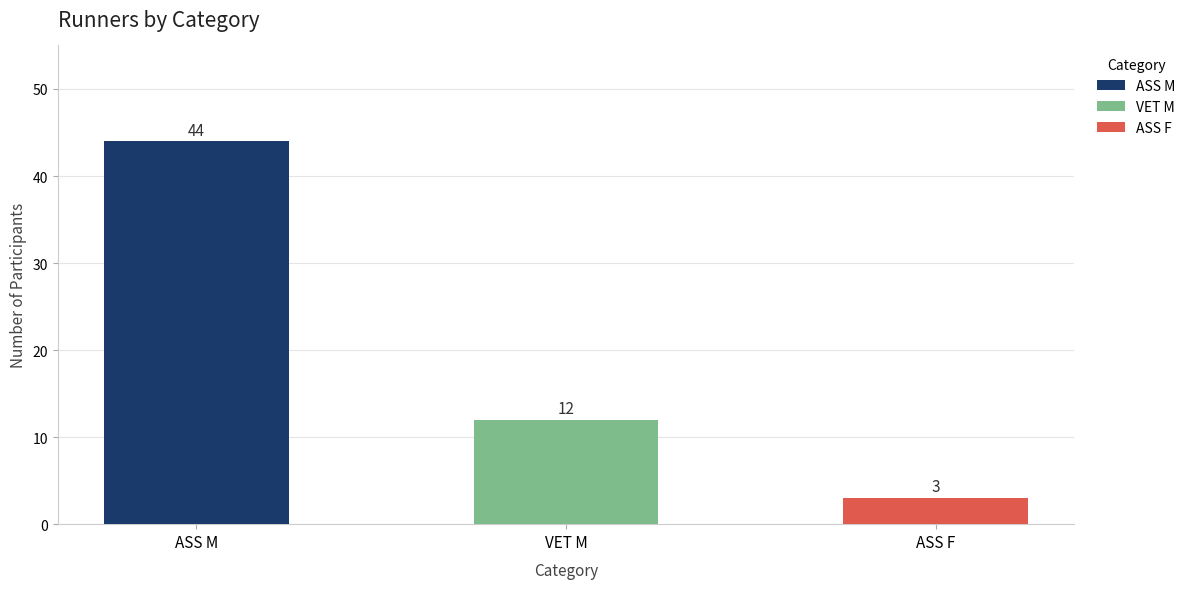

Reading right to left, list all the values displayed in this chart.

ASS F=3	VET M=12	ASS M=44